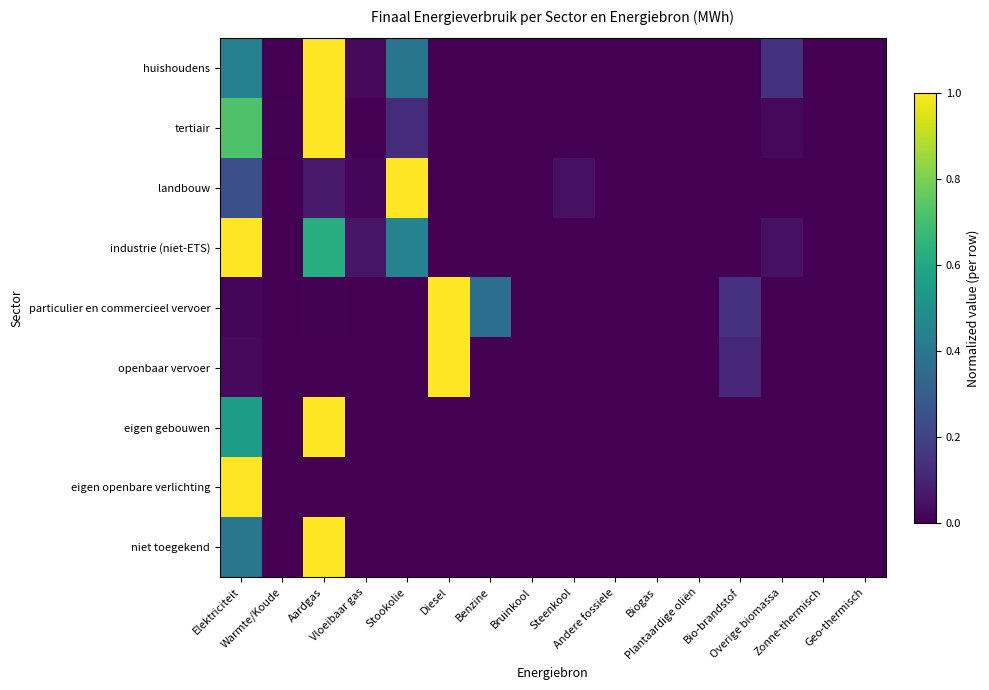

Rank the series by their maximum value, from highest to lowest.

huishoudens, tertiair, landbouw, industrie (niet-ETS), particulier en commercieel vervoer, openbaar vervoer, eigen gebouwen, eigen openbare verlichting, niet toegekend